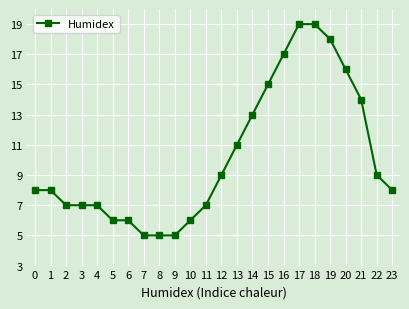

What is the ratio of the value at 0 to the value at 18?

0.4